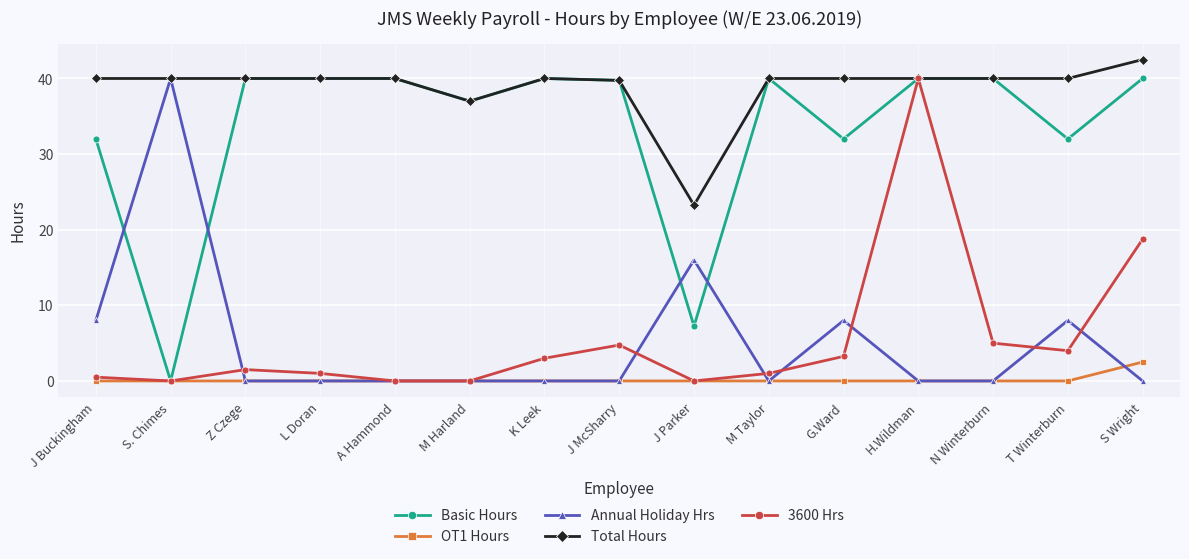

How many distinct data groups are displayed?

5